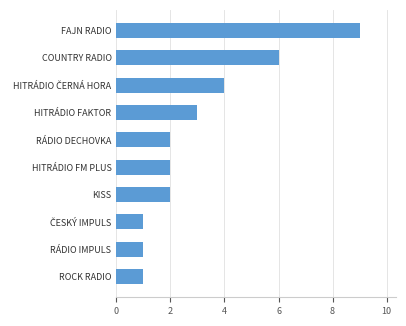

The chart shows a value of 1 at RÁDIO IMPULS. True or false?

True